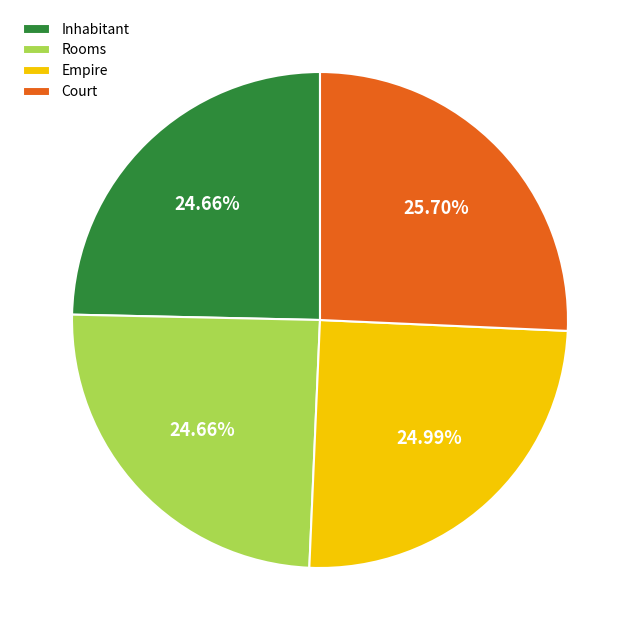

Combined, do Inhabitant and Rooms account for over 50%?

No